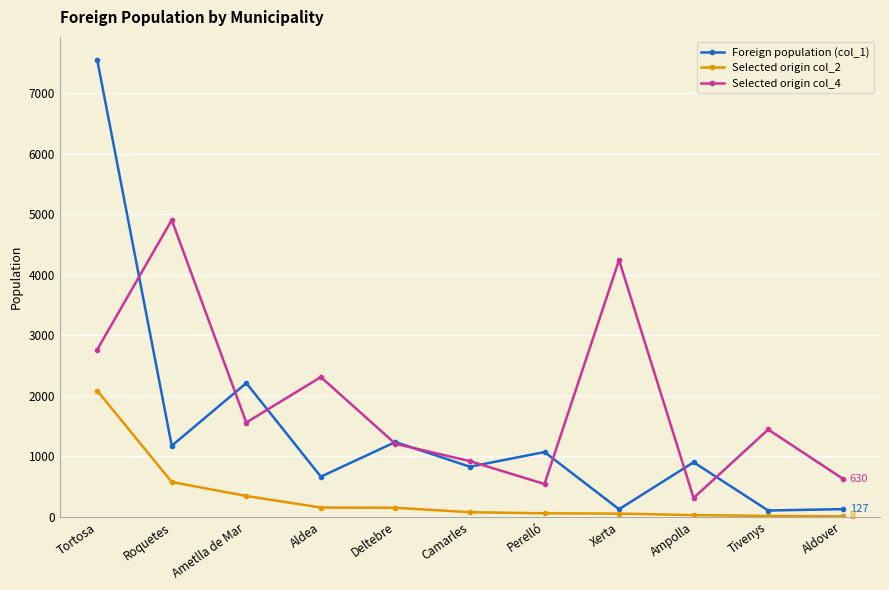

How many data points in Foreign population (col_1) are less than 901?

5